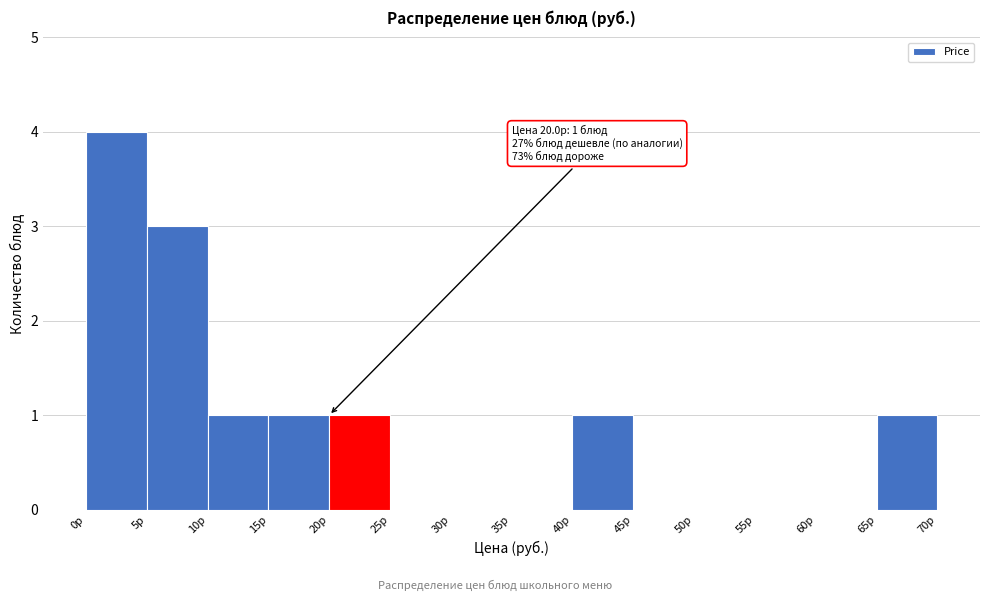

Which range on the x-axis has the tallest bar?

0 to 5